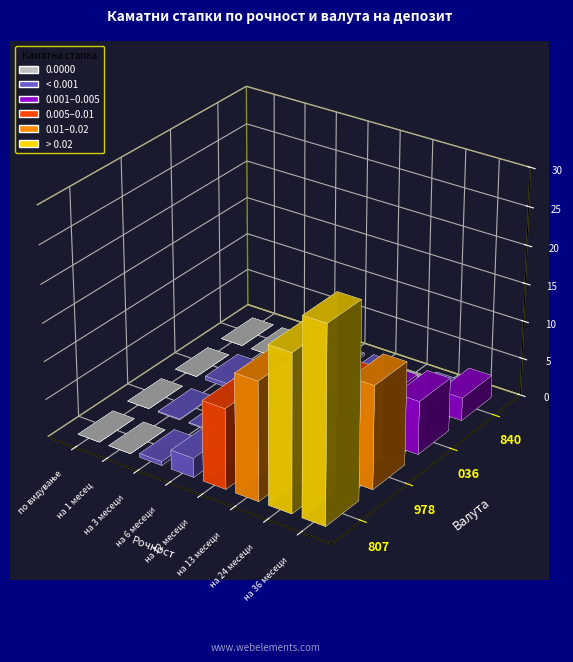

At which label is 036 closest to 0?

по видување